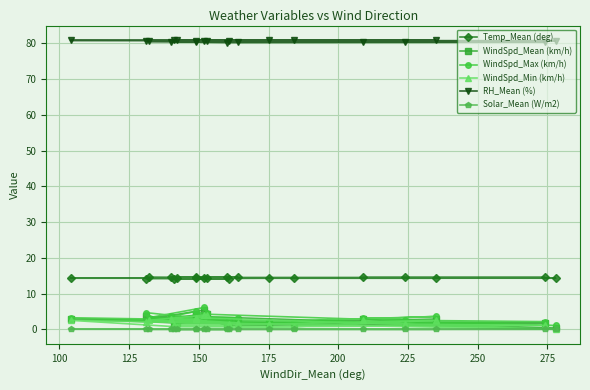

How many Solar_Mean (W/m2) values are between 0 and 1?

20